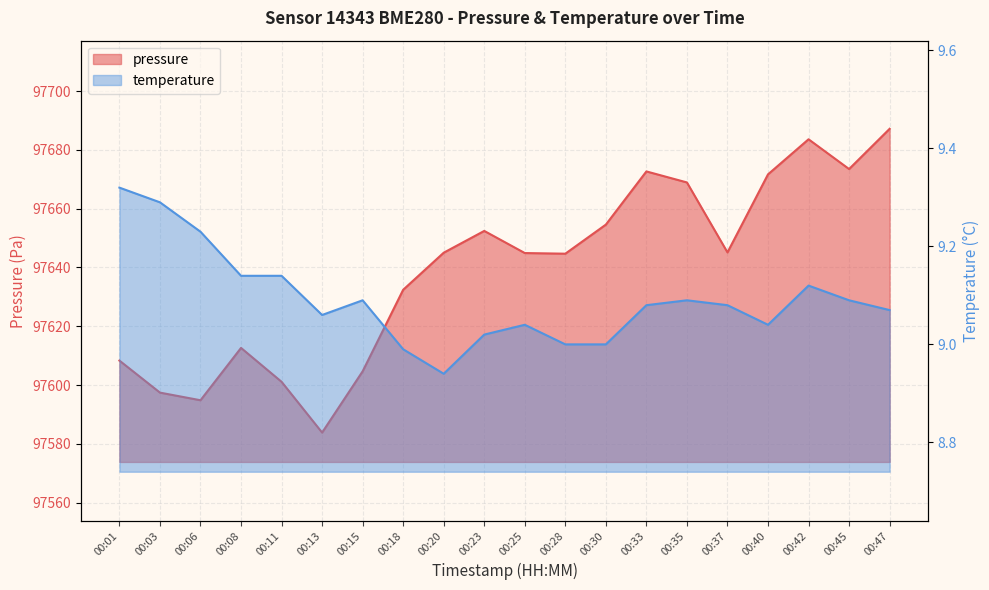

Does the chart display data point markers on the line(s)?

No